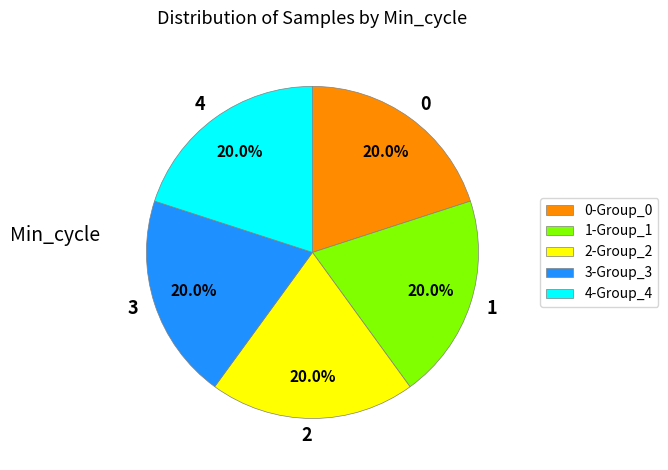

What percentage is NOT represented by 1?

80.0%